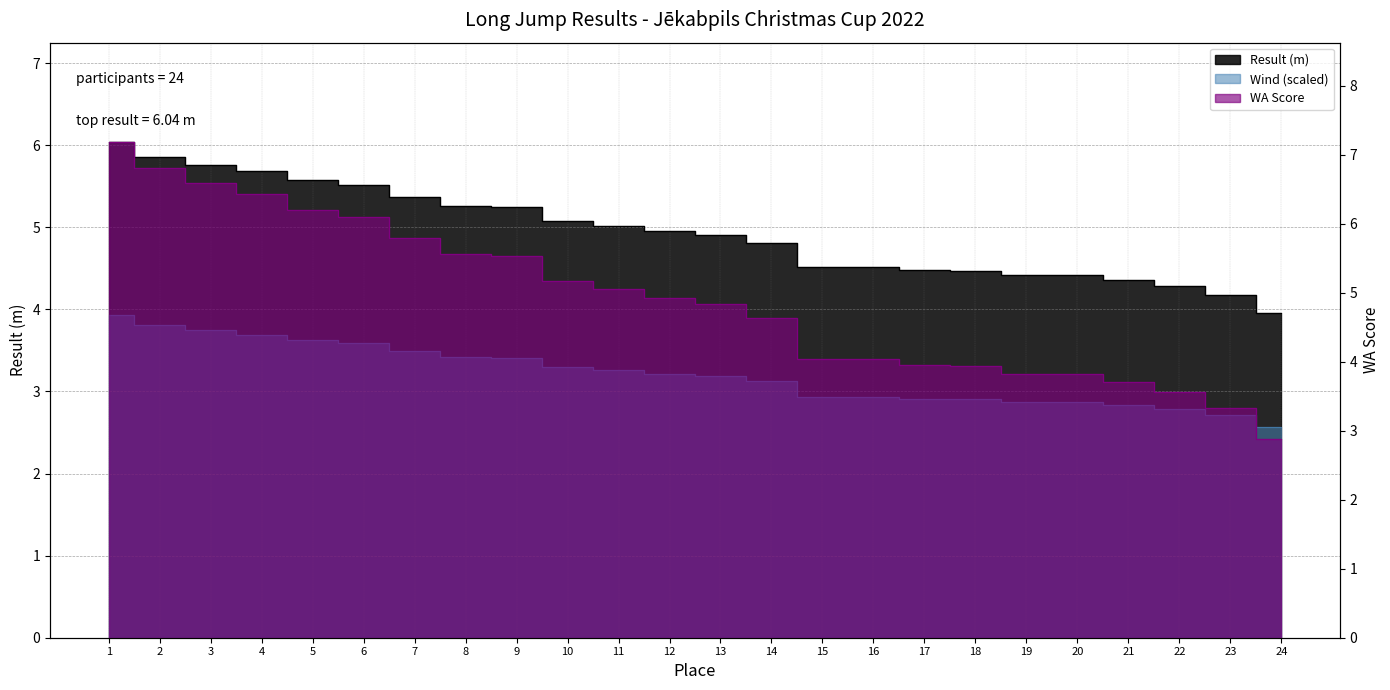

Between 7 and 12, which is larger?

7